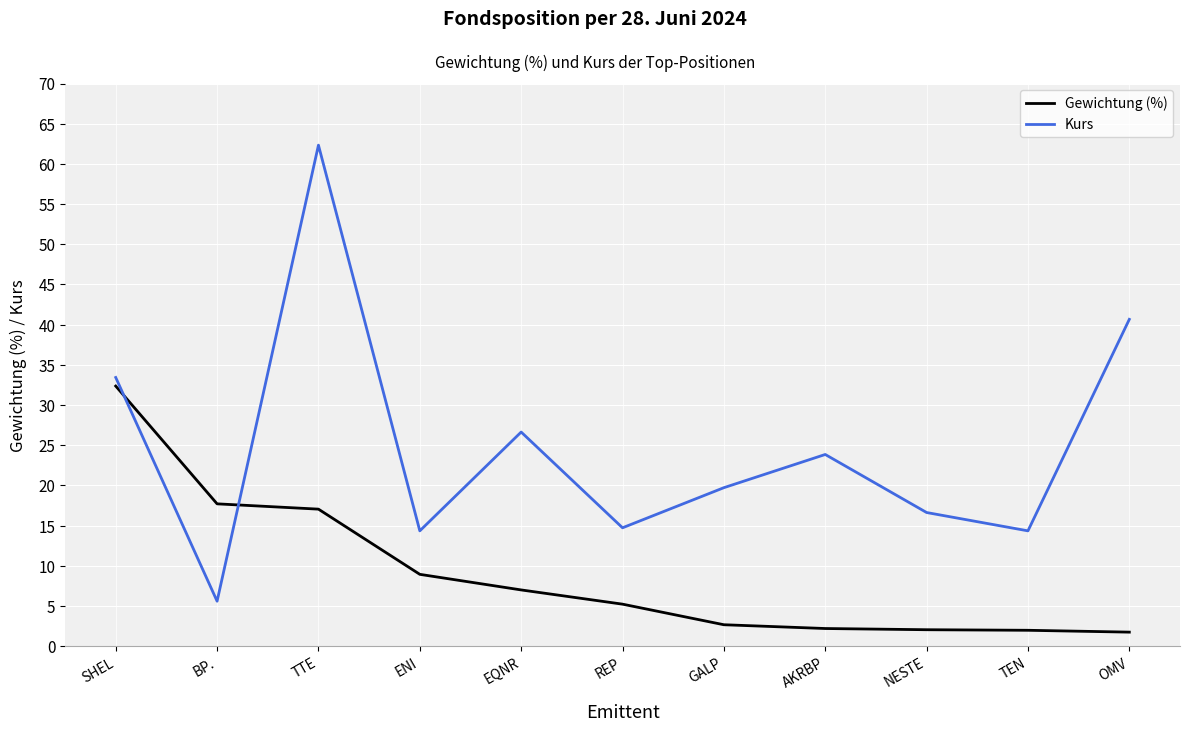

At which label is Kurs closest to 33?

SHEL